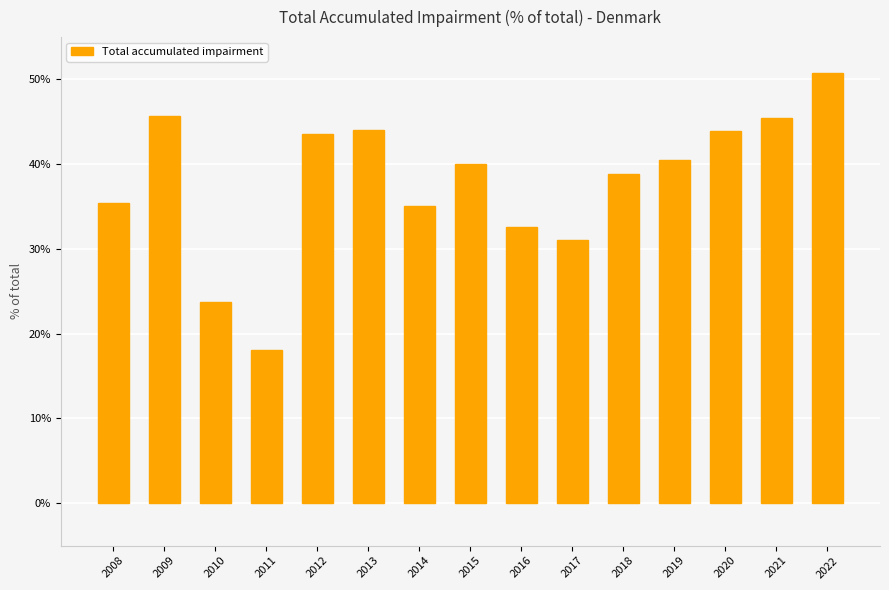

What value does the data have at 2008?

35.5